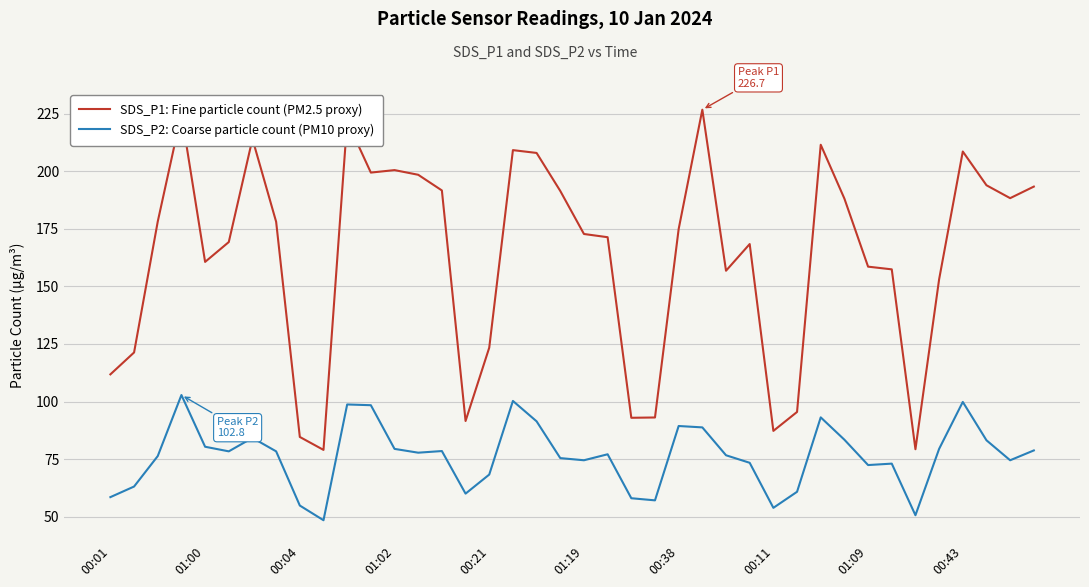

True or false: SDS_P2: Coarse particle count (PM10 proxy) has more than 2 interior local peaks.

True